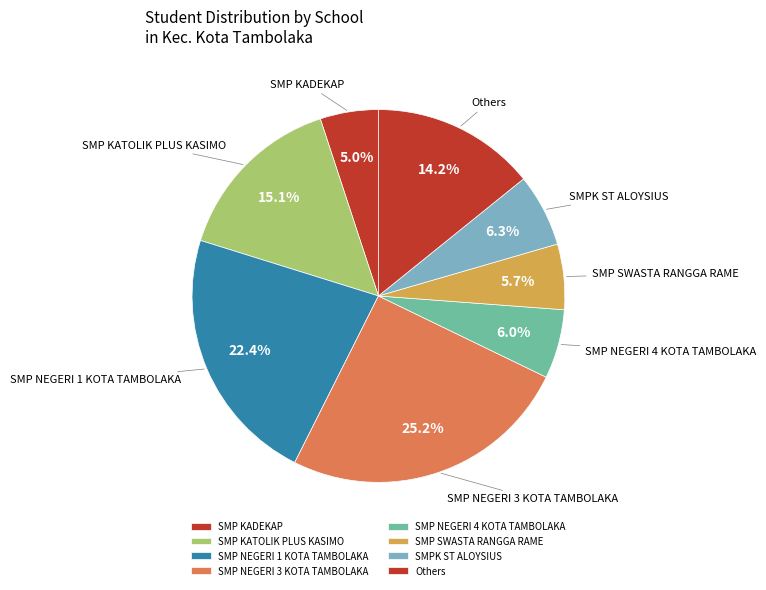

How many segments does this pie chart have?

8